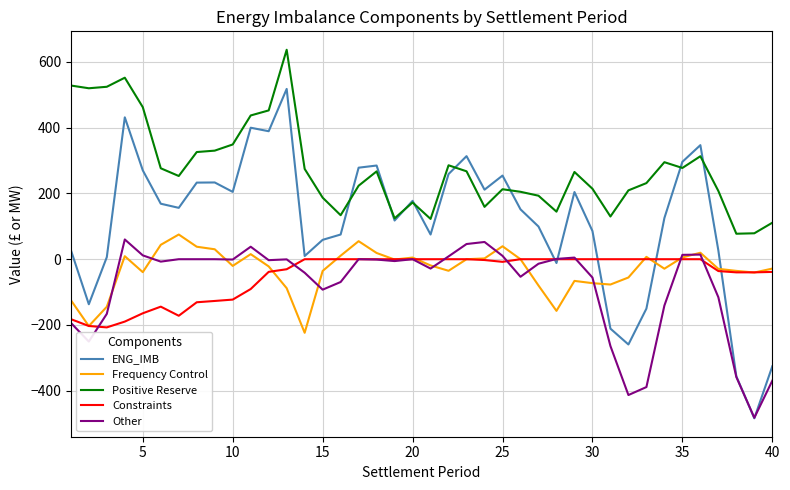

True or false: Positive Reserve and Constraints cross at least once.

False